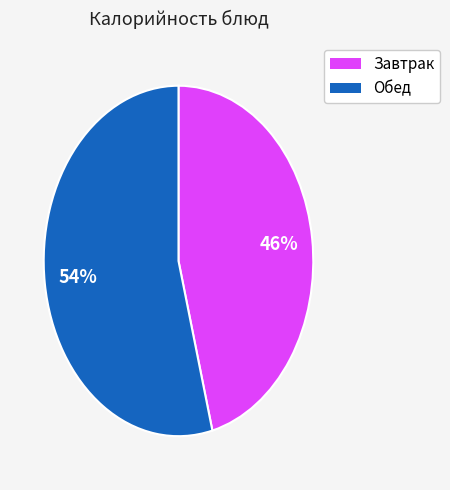

Does any single category account for the majority?

Yes